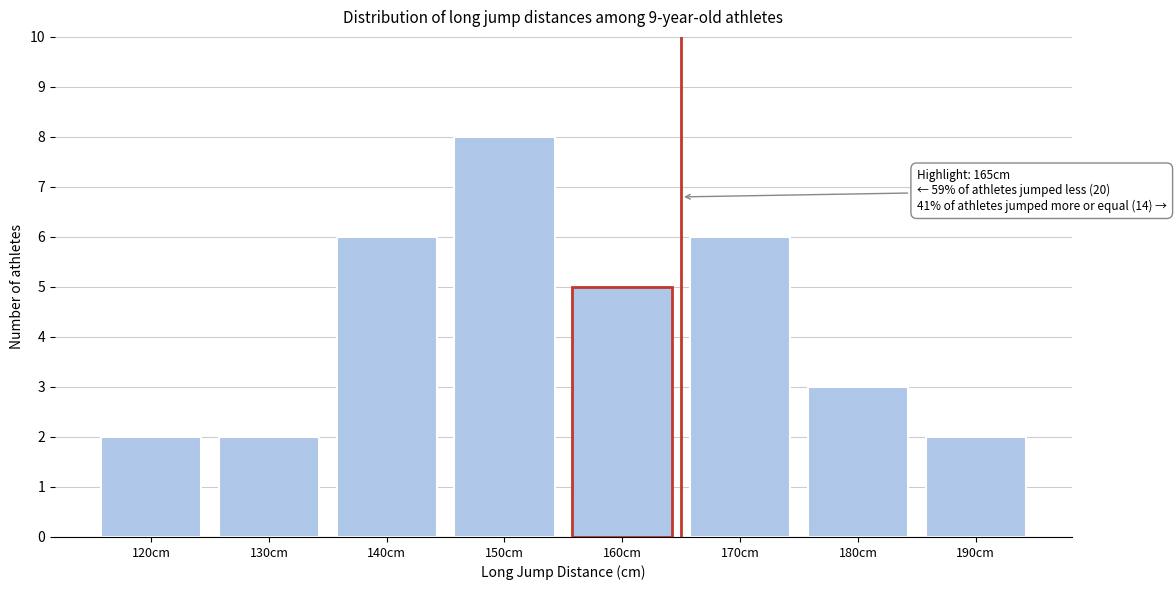

Reading left to right, extract all data points from this chart.

120cm=2	130cm=2	140cm=6	150cm=8	160cm=5	170cm=6	180cm=3	190cm=2